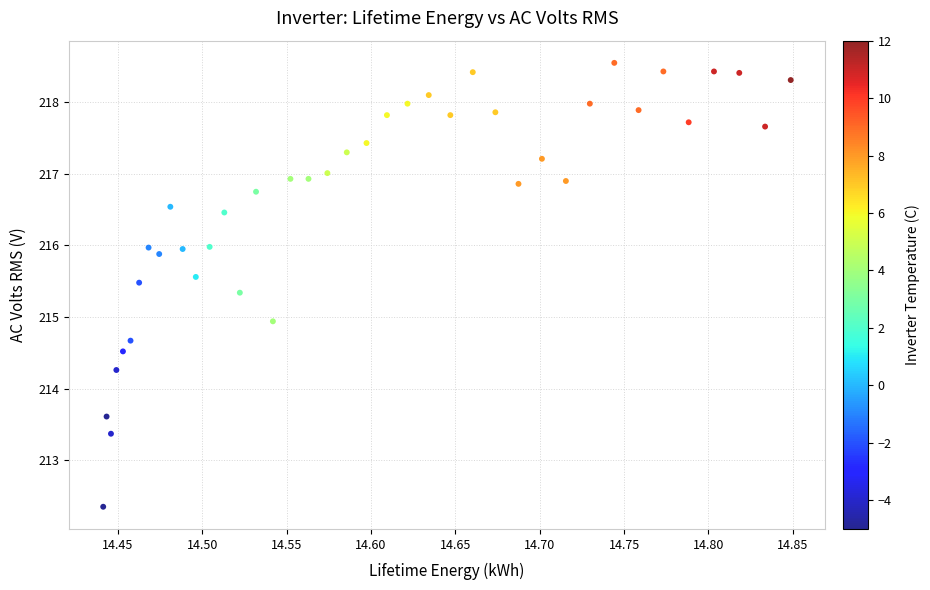

What is the range of Y values (max minus min)?

6.2